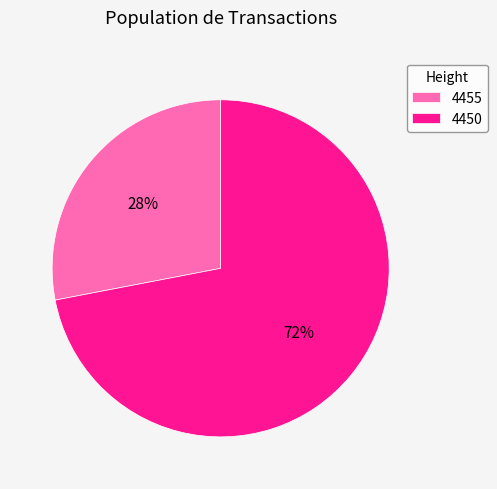

To the nearest percent, what is the difference between the 4450 and 4455 slice percentages?

44%